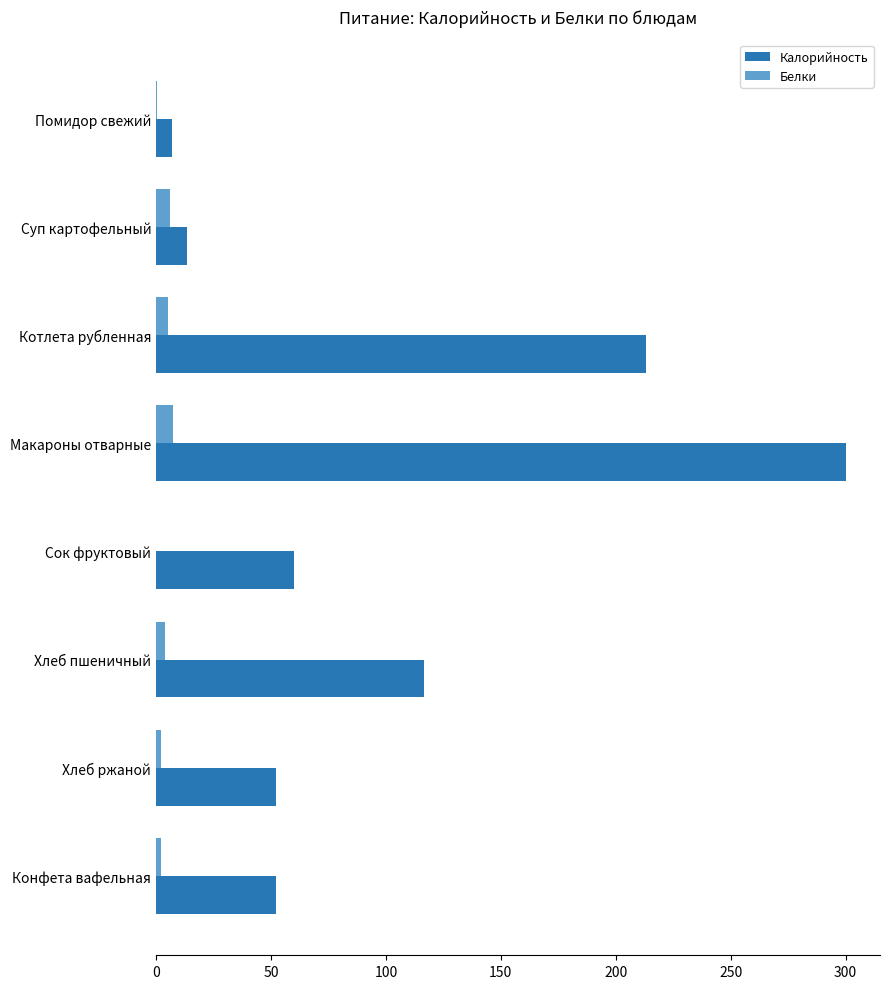

Between Котлета рубленная and Хлеб пшеничный, which series saw the biggest shift?

Калорийность